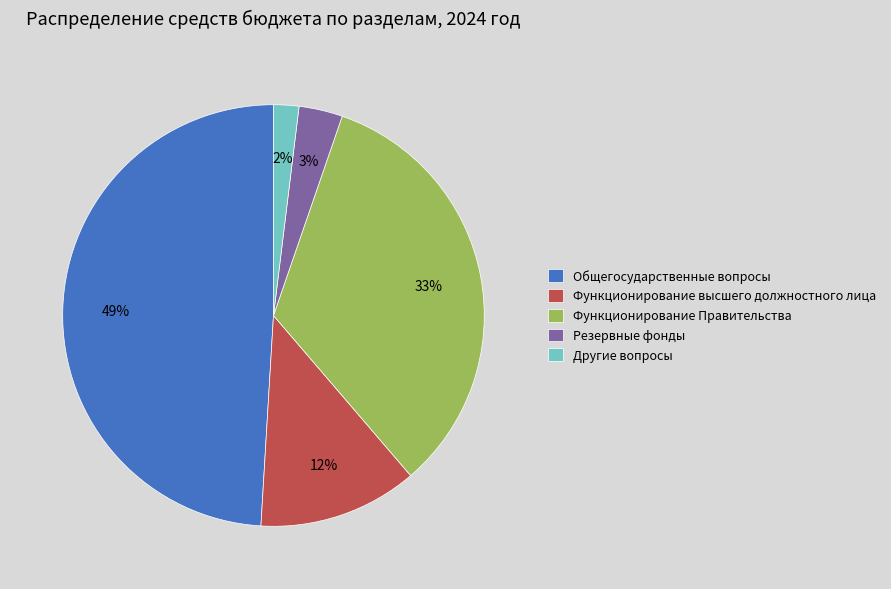

What is the ratio of the value at Функционирование высшего должностного лица to the value at Функционирование Правительства?

0.4